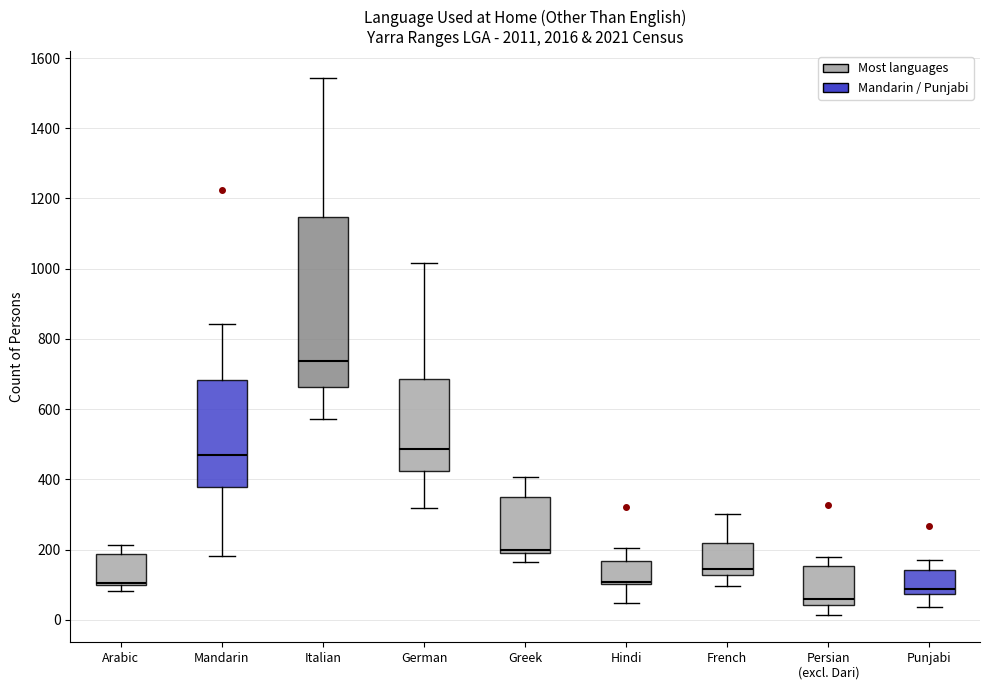

Reading left to right, read every box against the y-axis: the position of its median line, the range the box covers, and the ends of its whiskers. The values are not printed on the chart, so give them approximately, as read against the axis.

Arabic: median 100 (just above the box's lower edge), box 100 to 180, whiskers 80 to 220
Mandarin: median 480, box 380 to 680, whiskers 180 to 840
Italian: median 740, box 660 to 1140, whiskers 580 to 1540
German: median 480, box 420 to 680, whiskers 320 to 1020
Greek: median 200 (just above the box's lower edge), box 200 to 340, whiskers 160 to 400
Hindi: median 100 (just above the box's lower edge), box 100 to 160, whiskers 40 to 200
French: median 140, box 120 to 220, whiskers 100 to 300
Persian (excl. Dari): median 60, box 40 to 160, whiskers 20 to 180
Punjabi: median 80 (just above the box's lower edge), box 80 to 140, whiskers 40 to 180